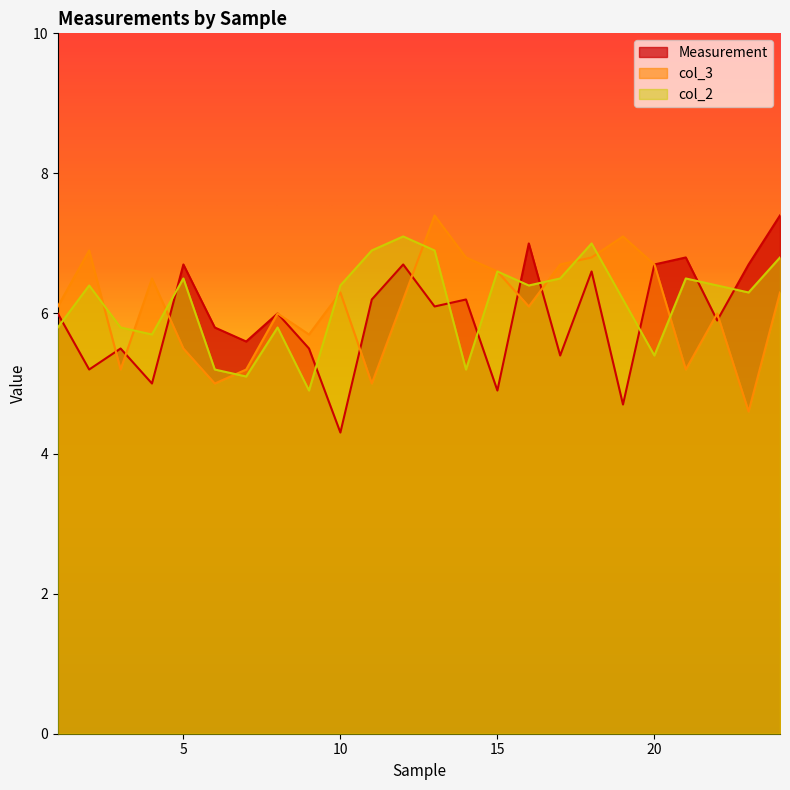

Rank the series by their average value, from highest to lowest.

col_2, col_3, Measurement